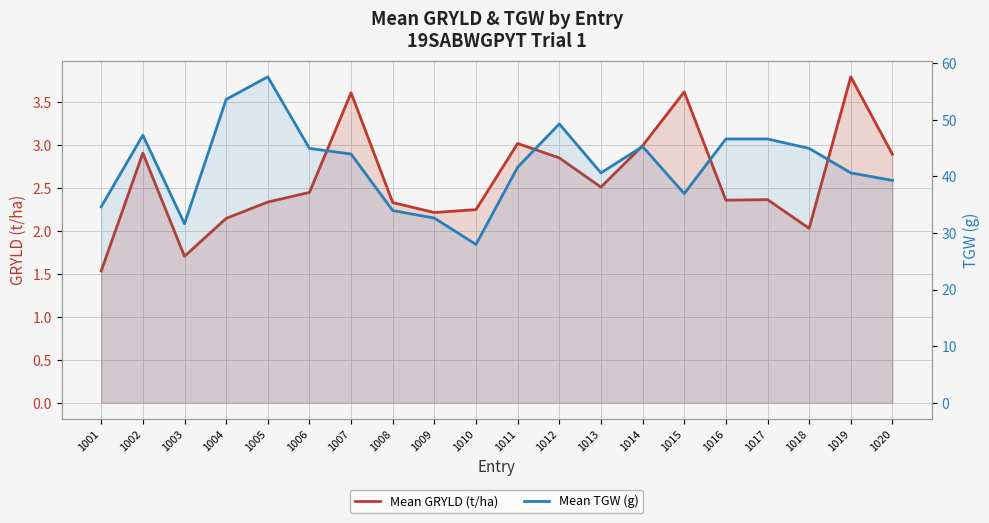

List the series in order of their peak value, highest first.

Mean TGW (g), Mean GRYLD (t/ha)